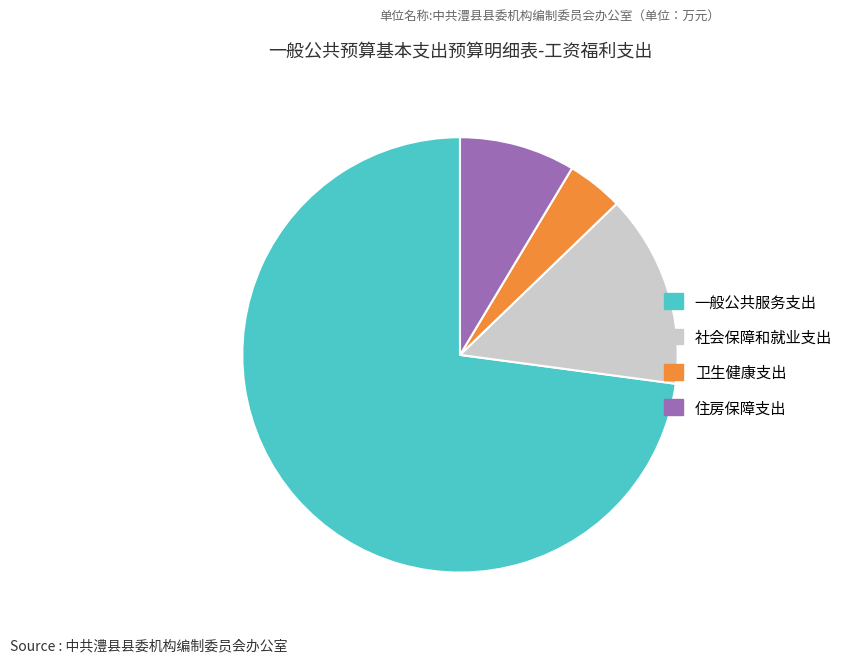

Which slice is the largest?

一般公共服务支出